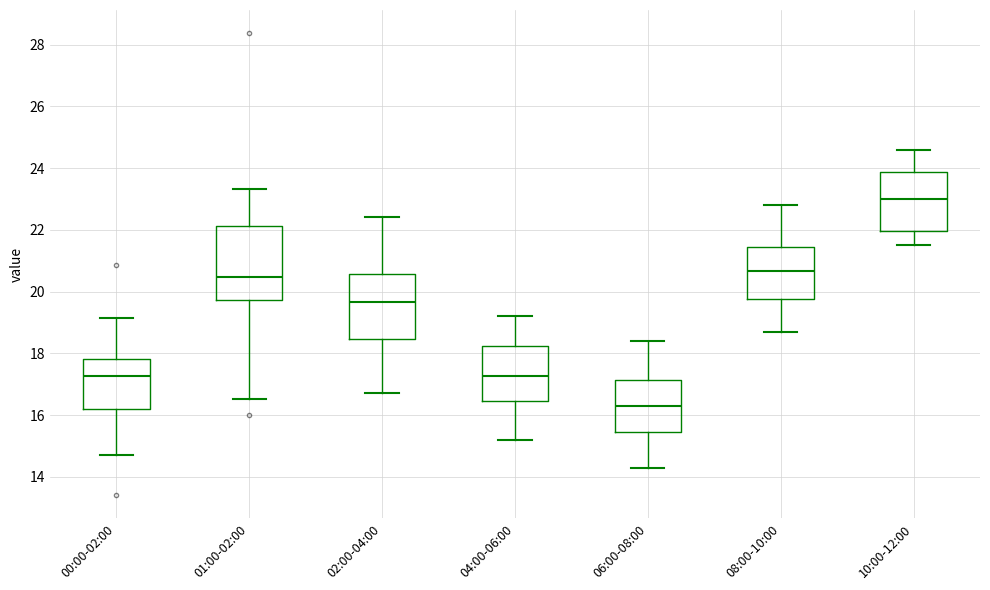

Comparing the boxes themselves (not the whiskers), which one is the tallest?

01:00-02:00